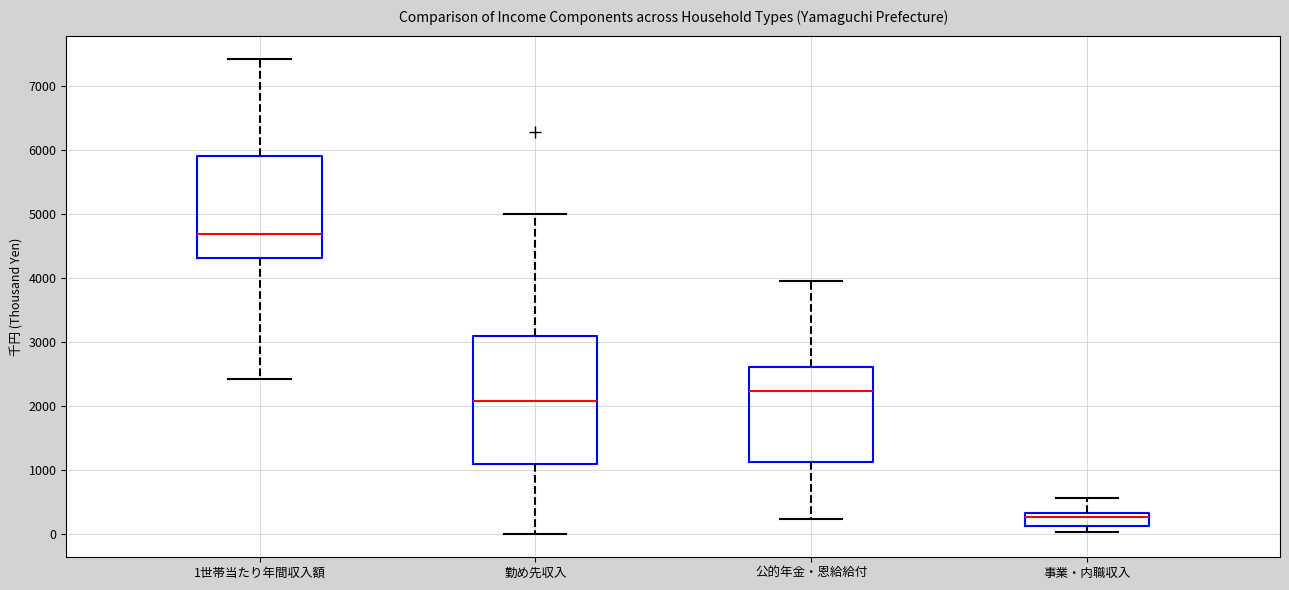

Reading left to right, read every box against the y-axis: the position of its median line, the range the box covers, and the ends of its whiskers. The values are not printed on the chart, so give them approximately, as read against the axis.

1世帯当たり年間収入額: median 4700, box 4300 to 5900, whiskers 2400 to 7400
勤め先収入: median 2100, box 1100 to 3100, whiskers 0 to 5000
公的年金・恩給給付: median 2200, box 1100 to 2600, whiskers 200 to 4000
事業・内職収入: median 300 (just below the box's upper edge), box 100 to 300, whiskers 0 to 600